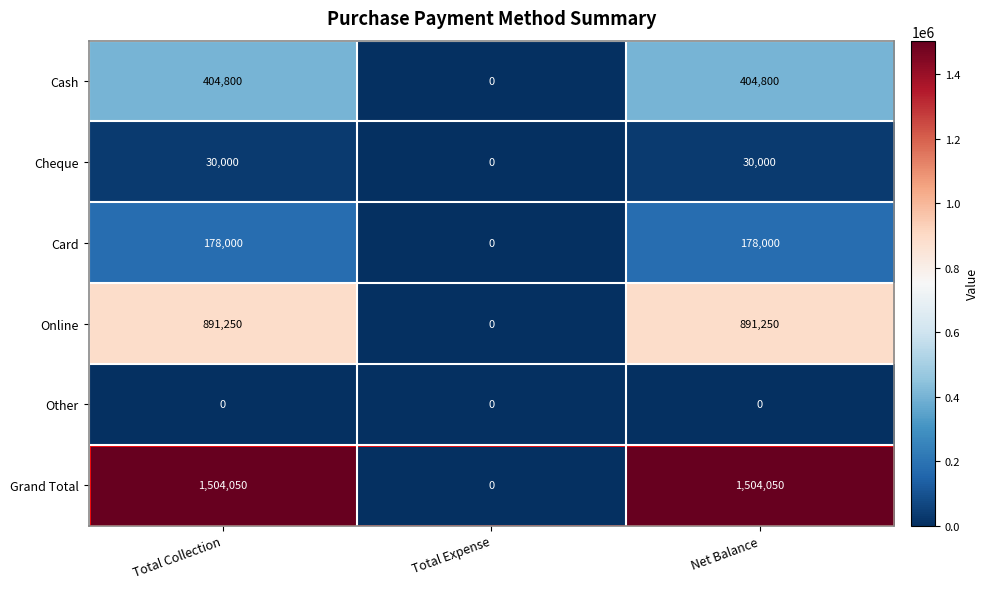

Count the number of data series in this chart.

6